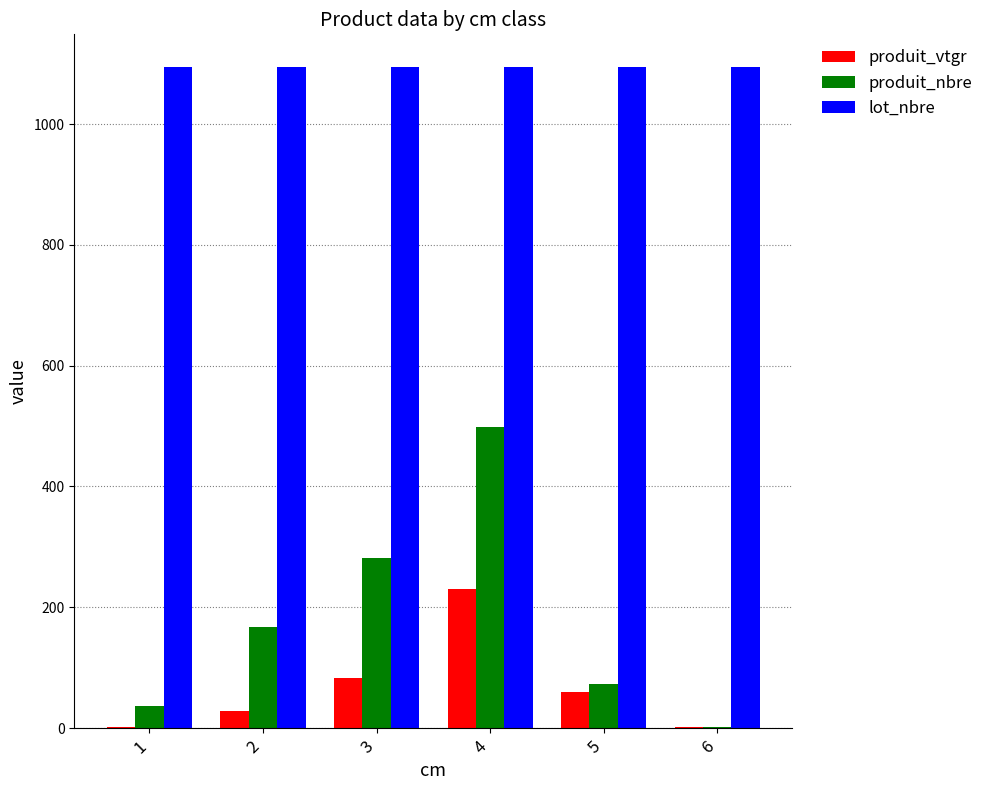

Between 2 and 3, which series saw the biggest shift?

produit_nbre